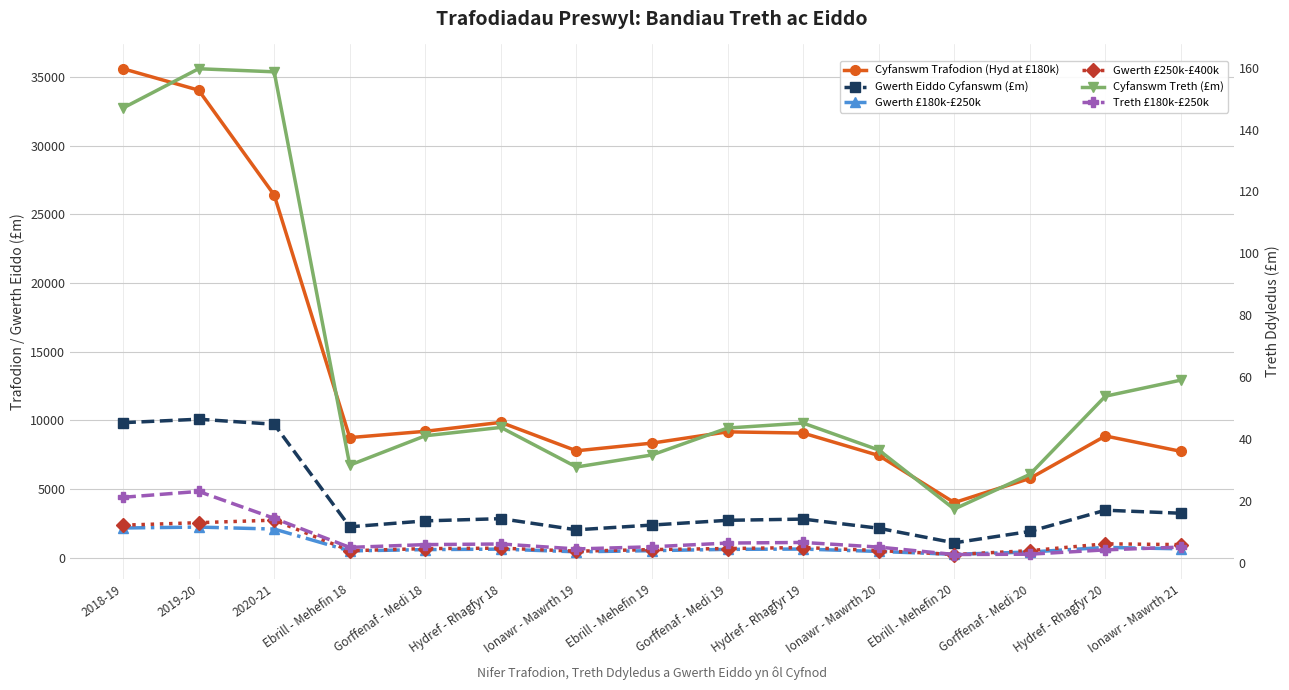

Does the chart display data point markers on the line(s)?

Yes